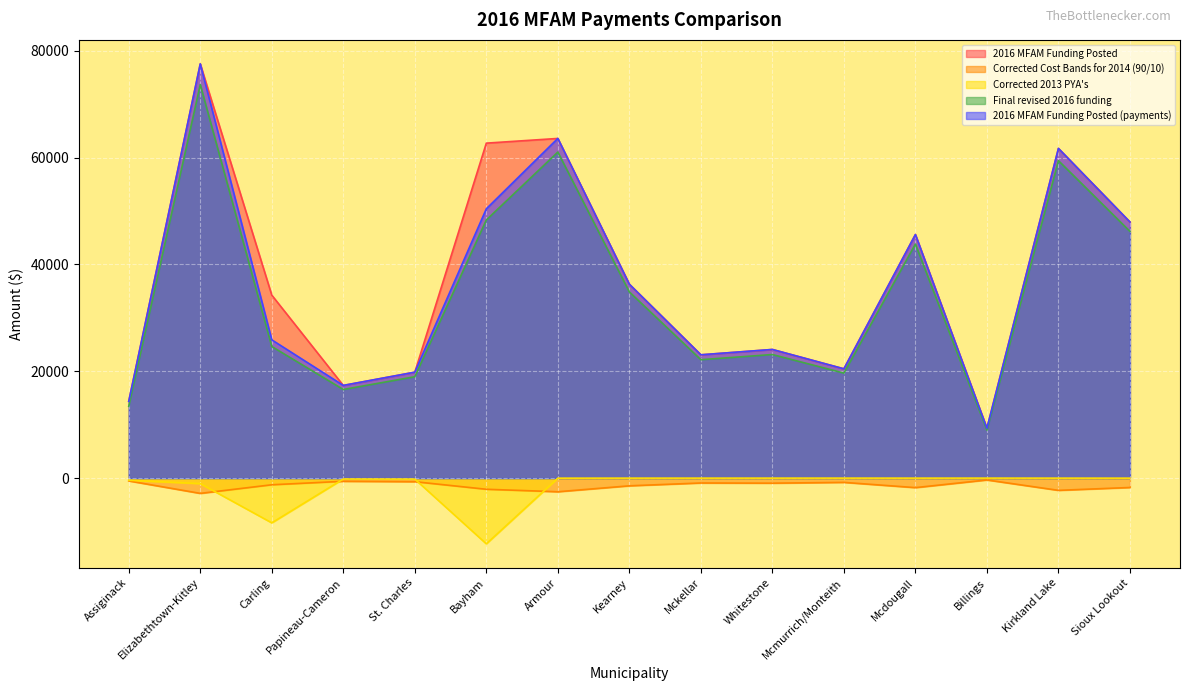

What is the average value of the Corrected Cost Bands for 2014 (90/10) series?

-1388.7